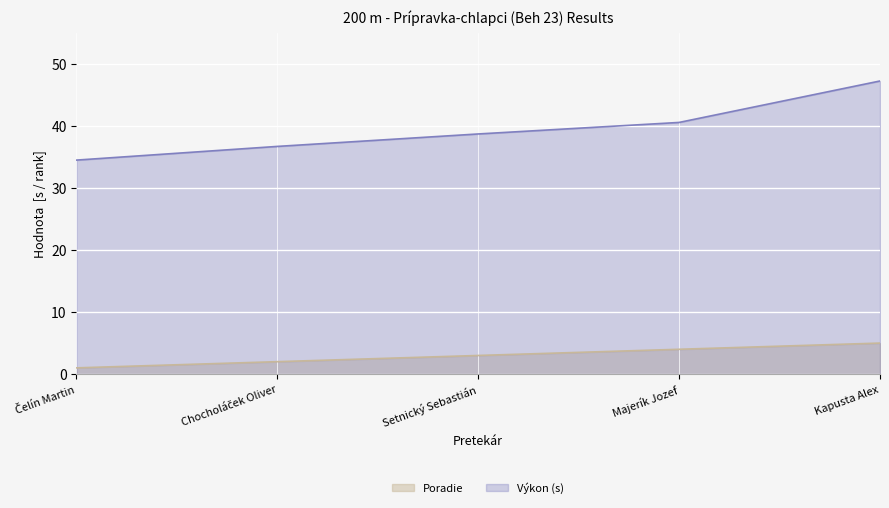

Is it true that Poradie equals 2.0 at Chocholáček Oliver?

True